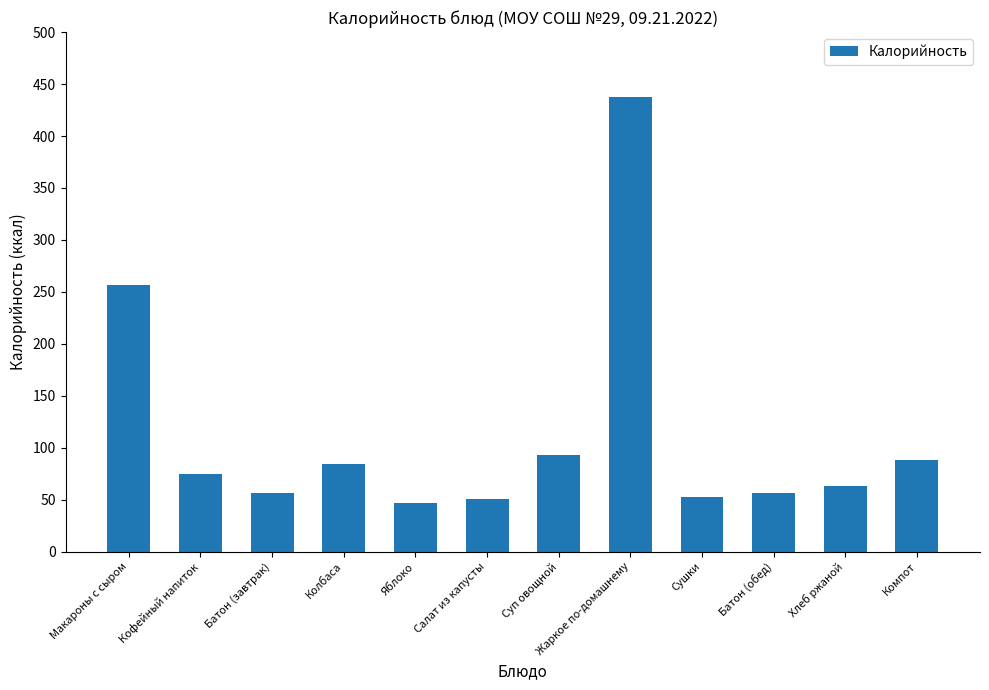

What position from the left is Колбаса?

4